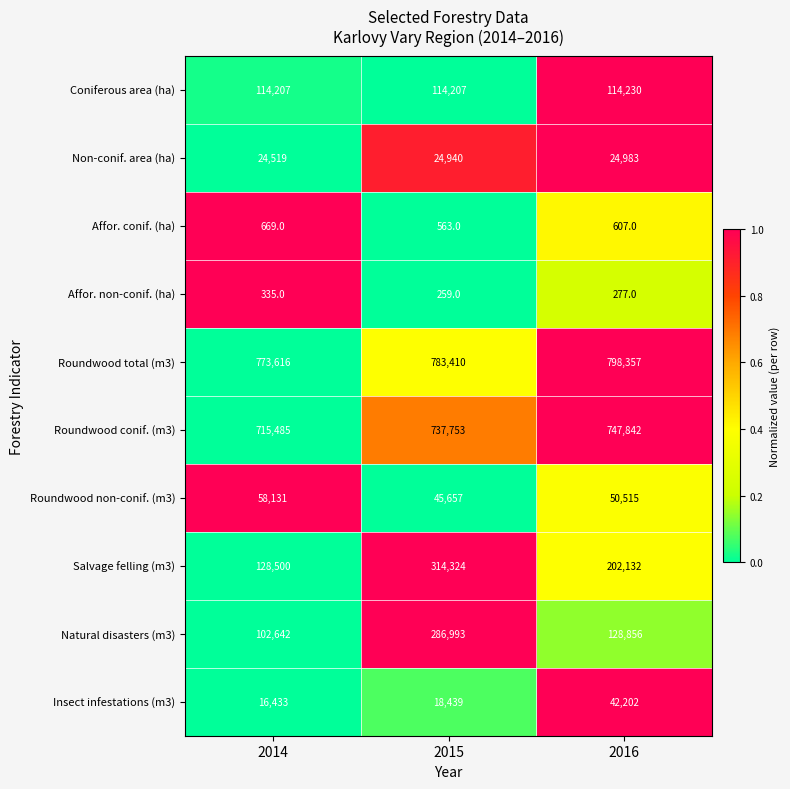

What is the sum of the Coniferous area (ha) values at 2014 and 2015?

228414